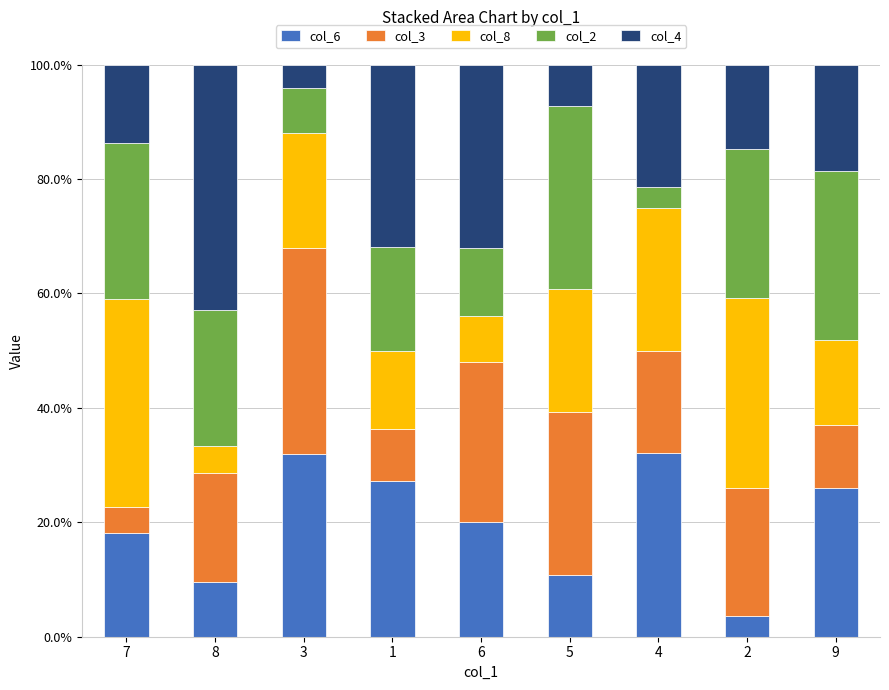

What is the total value across all series at 1?

100.0